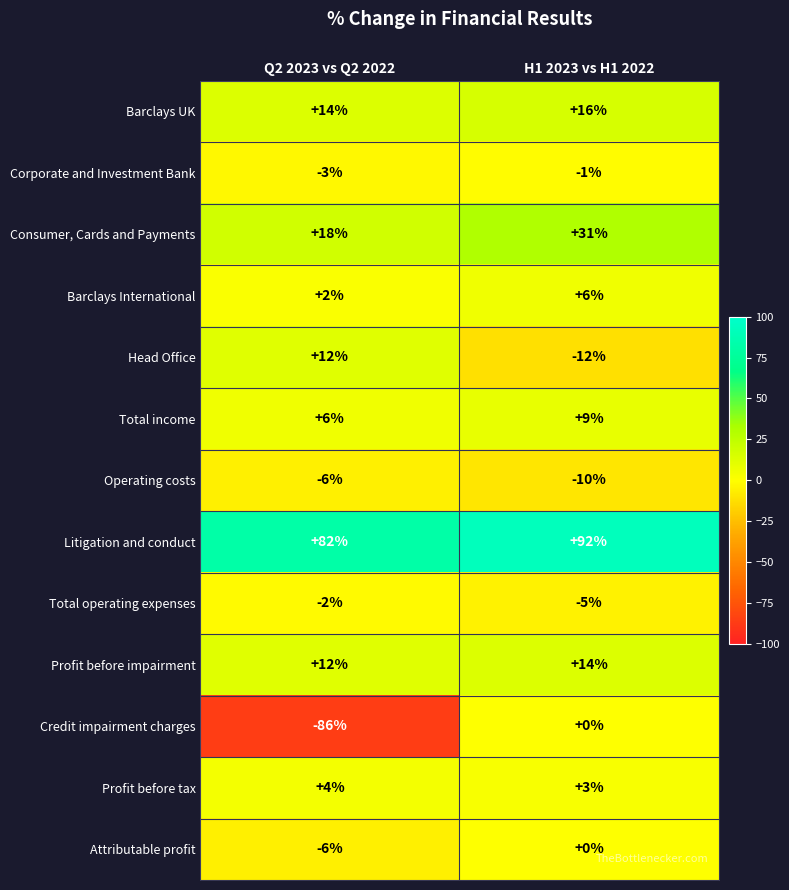

What is the total value across all series at Q2 2023 vs Q2 2022?

47